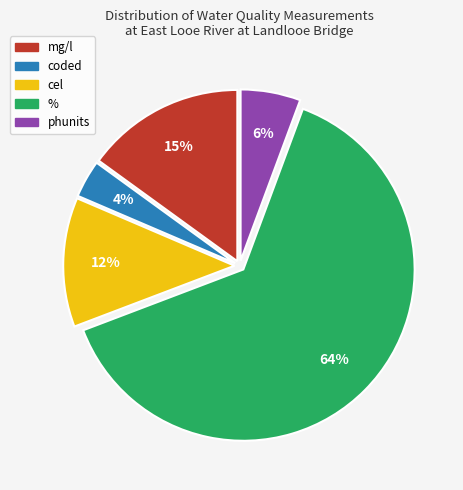

Which has a higher value, phunits or coded?

phunits